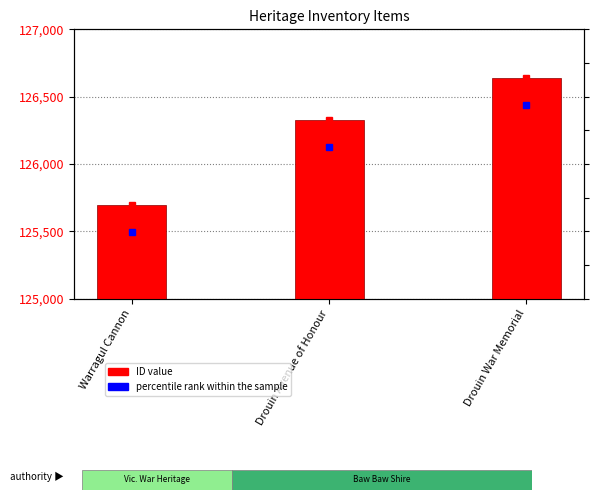

Is it true that the value at Drouin Avenue of Honour is 126329?

True